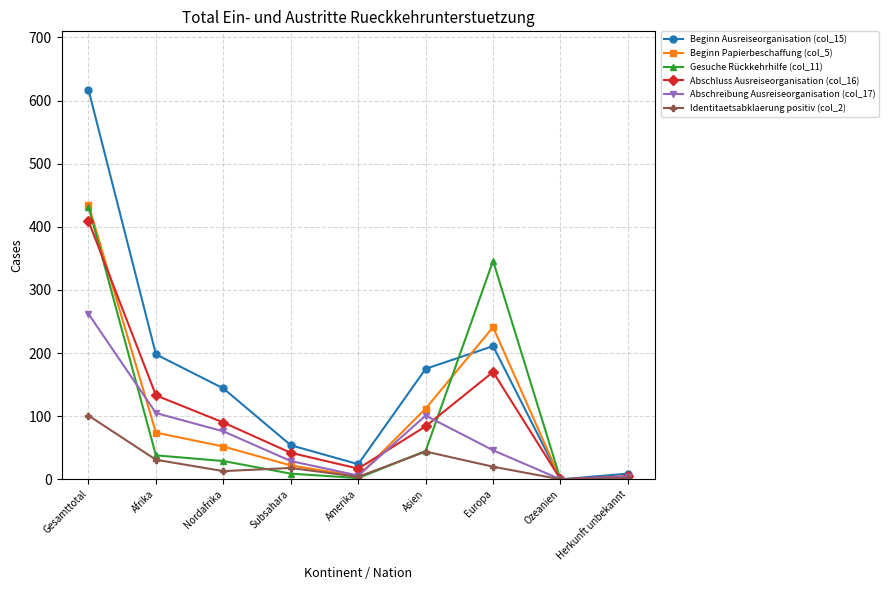

Is this an area chart (filled region under the line)?

No